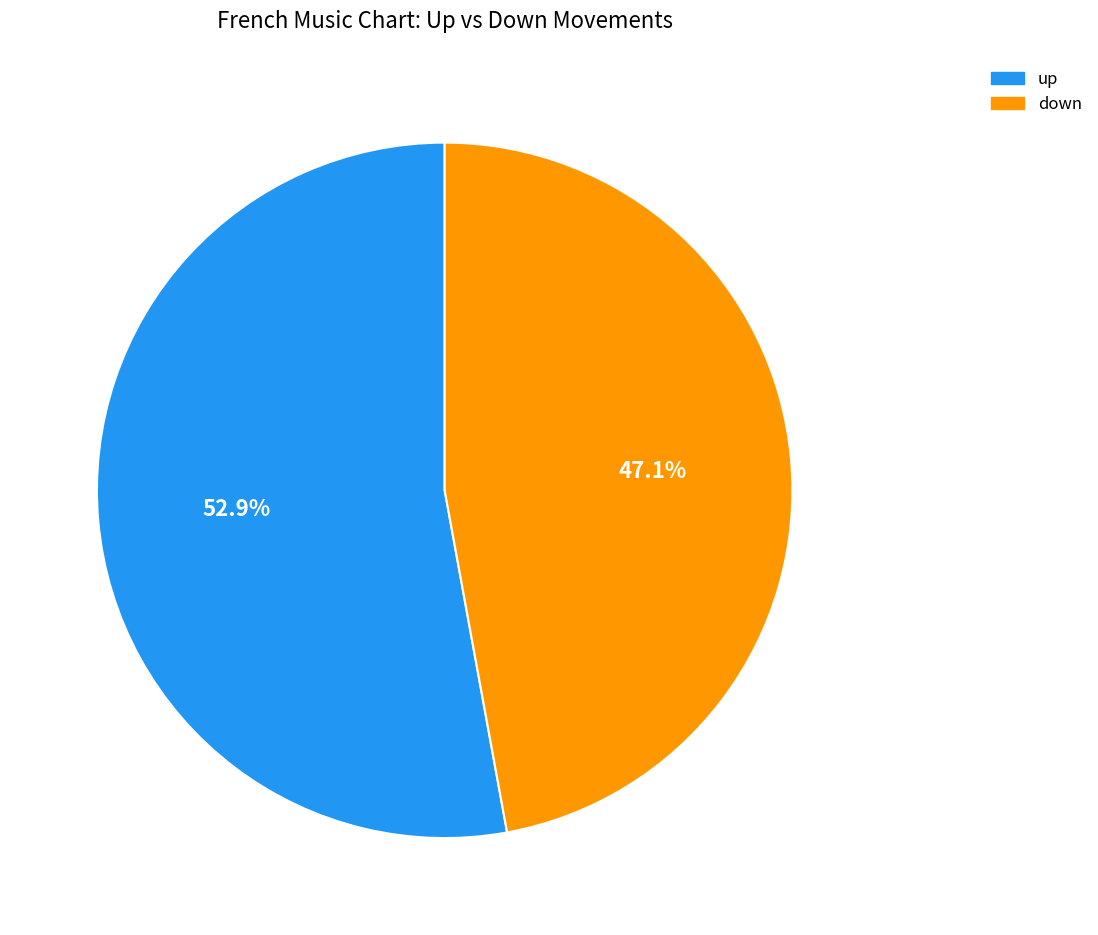

True or false: down accounts for 42% of the total.

False